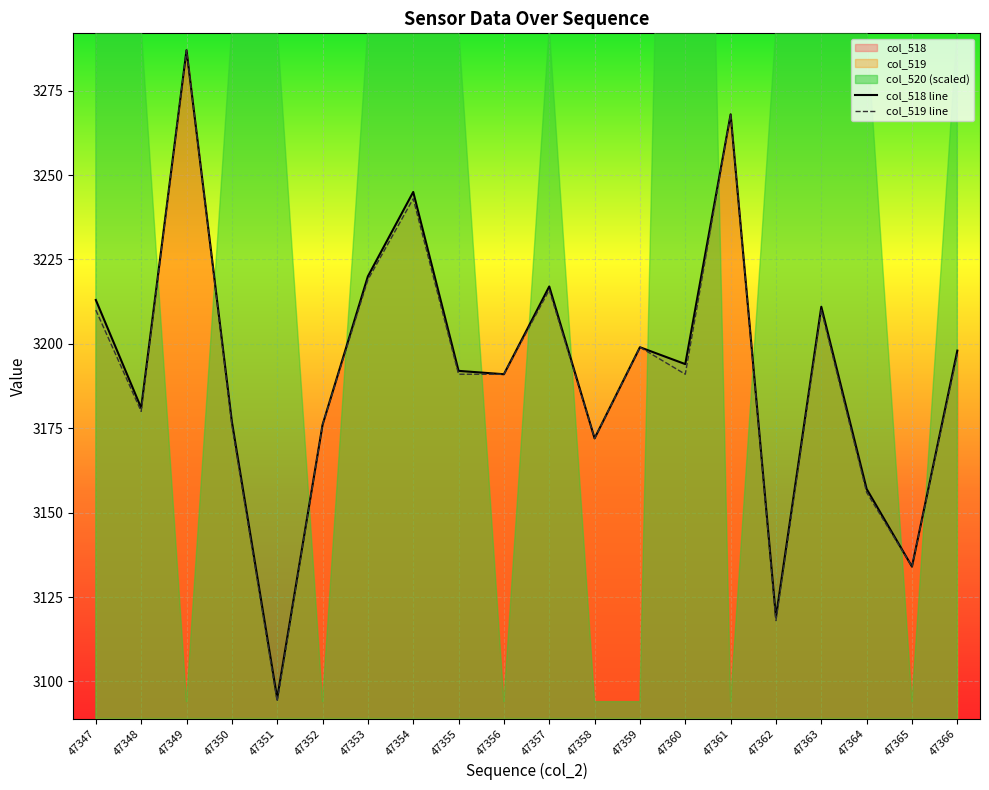

Is the value of col_519 line at 47347 greater than the value of col_518 line at 47365?

Yes